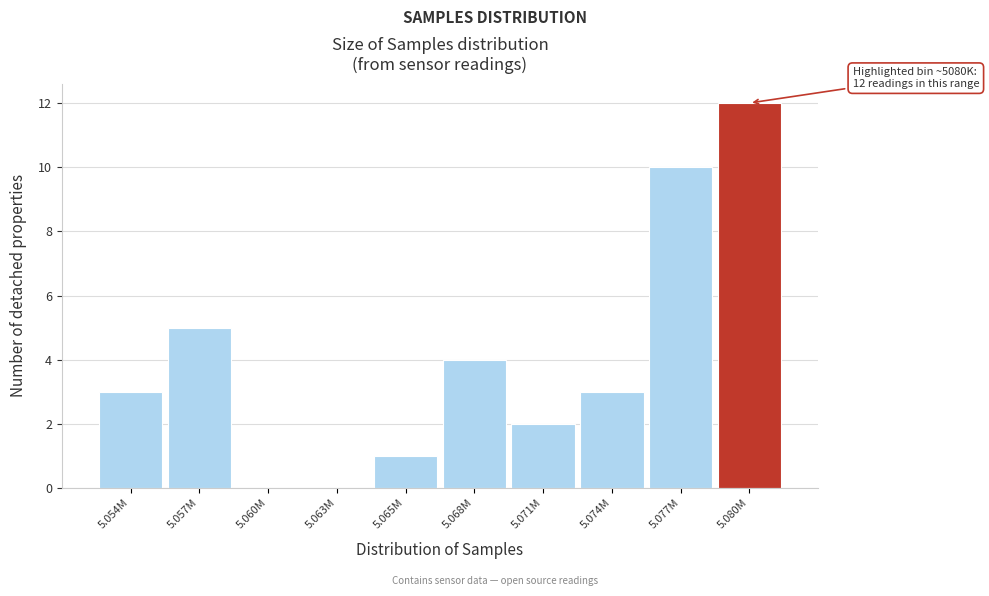

Reading left to right, list all the values displayed in this chart.

5.054M=3	5.057M=5	5.060M=0	5.063M=0	5.065M=1	5.068M=4	5.071M=2	5.074M=3	5.077M=10	5.080M=12